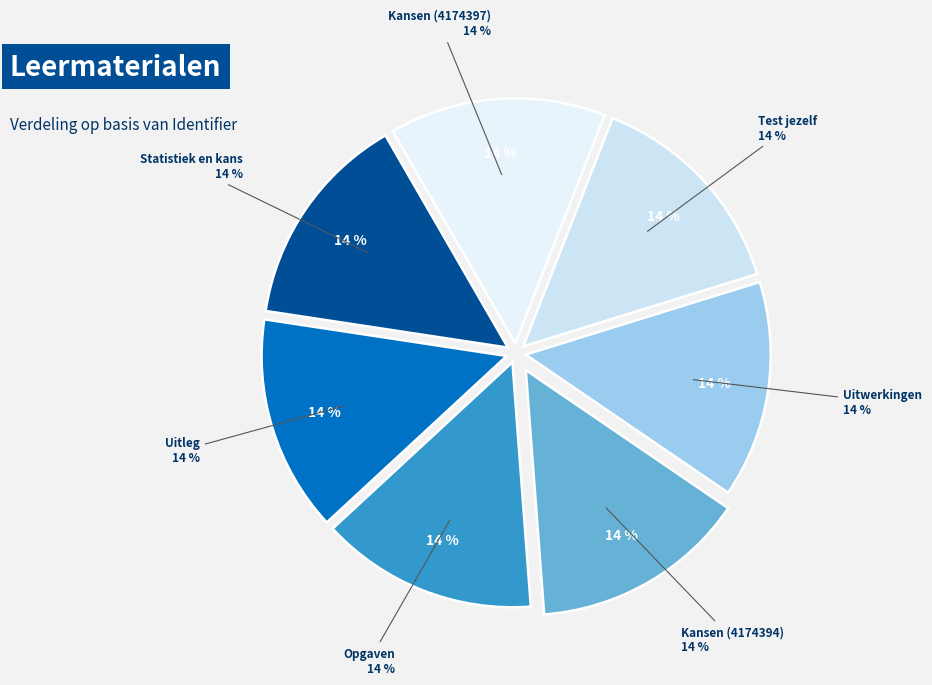

Rank the categories by value from lowest to highest.

Statistiek en kans, Uitleg, Kansen (4174394), Test jezelf, Kansen (4174397), Opgaven, Uitwerkingen